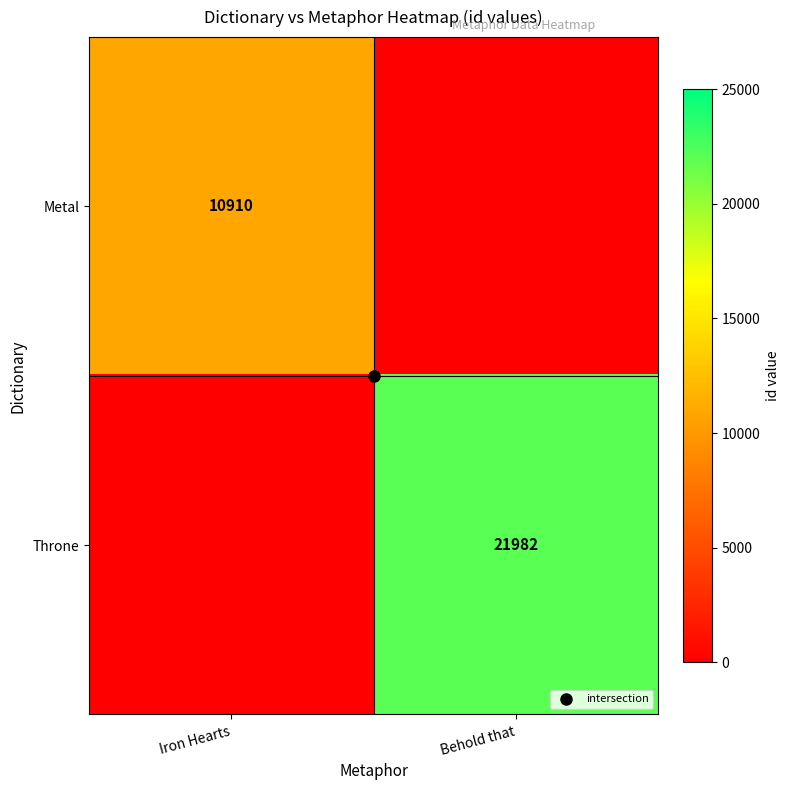

Which category has the highest value in the Metal series?

Iron Hearts